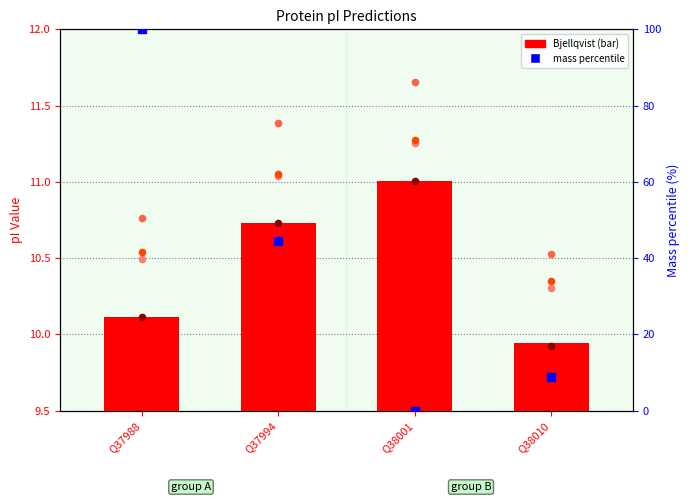

Which series has the largest Y range (max minus min)?

mass percentile